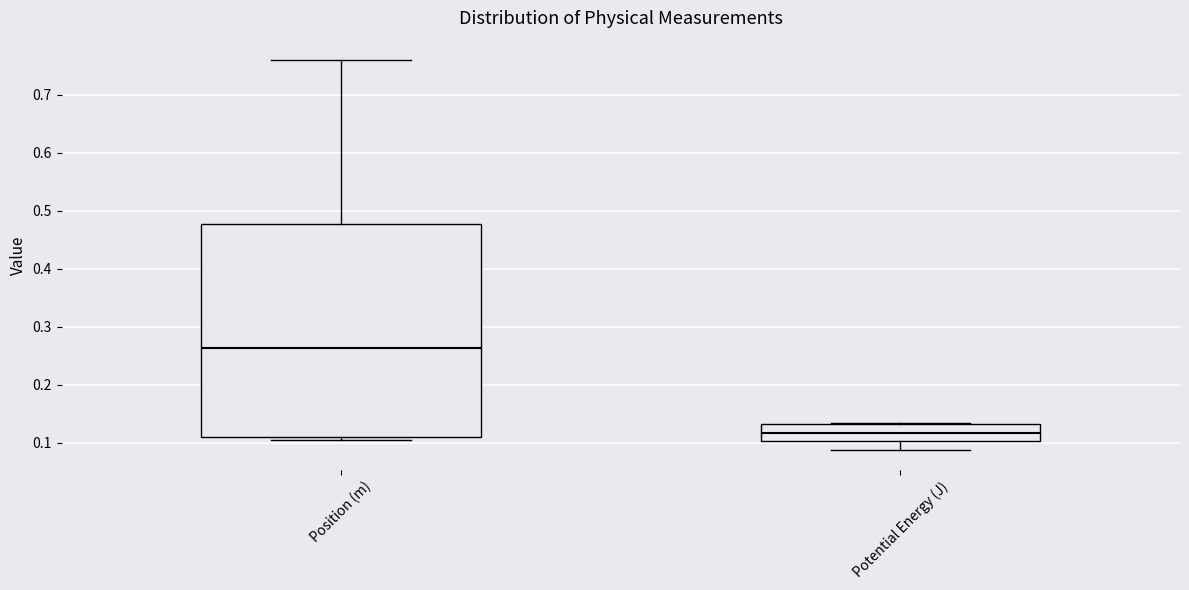

Reading left to right, read every box against the y-axis: the position of its median line, the range the box covers, and the ends of its whiskers. The values are not printed on the chart, so give them approximately, as read against the axis.

Position (m): median 0.26, box 0.11 to 0.48, whiskers 0.10 to 0.76
Potential Energy (J): median 0.12, box 0.10 to 0.13, whiskers 0.09 to 0.13